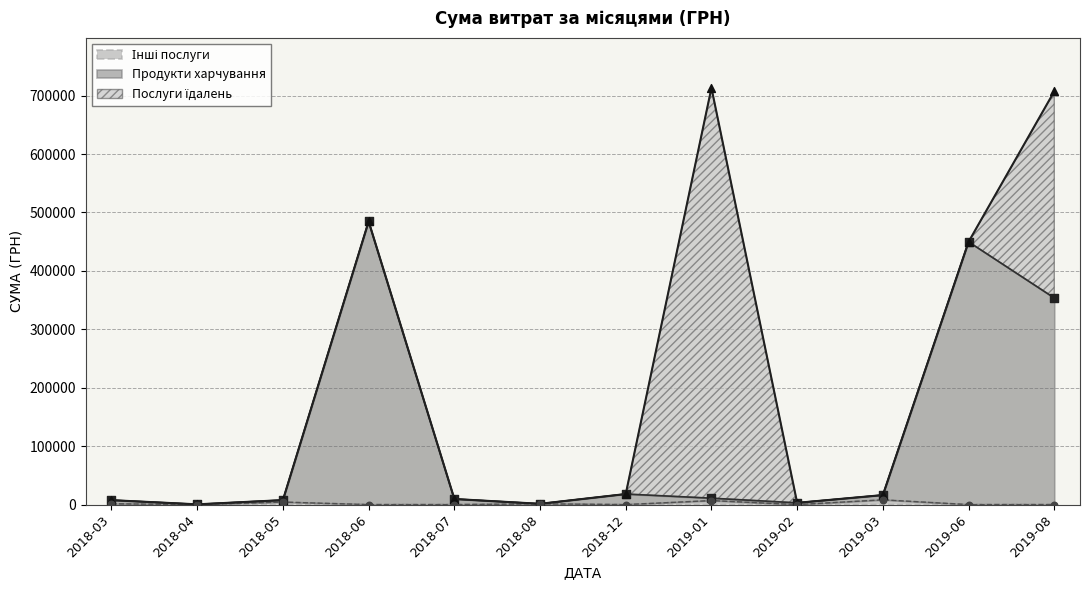

Is the value of Інші послуги at 15 greater than the value of Послуги їдалень at 2?

No